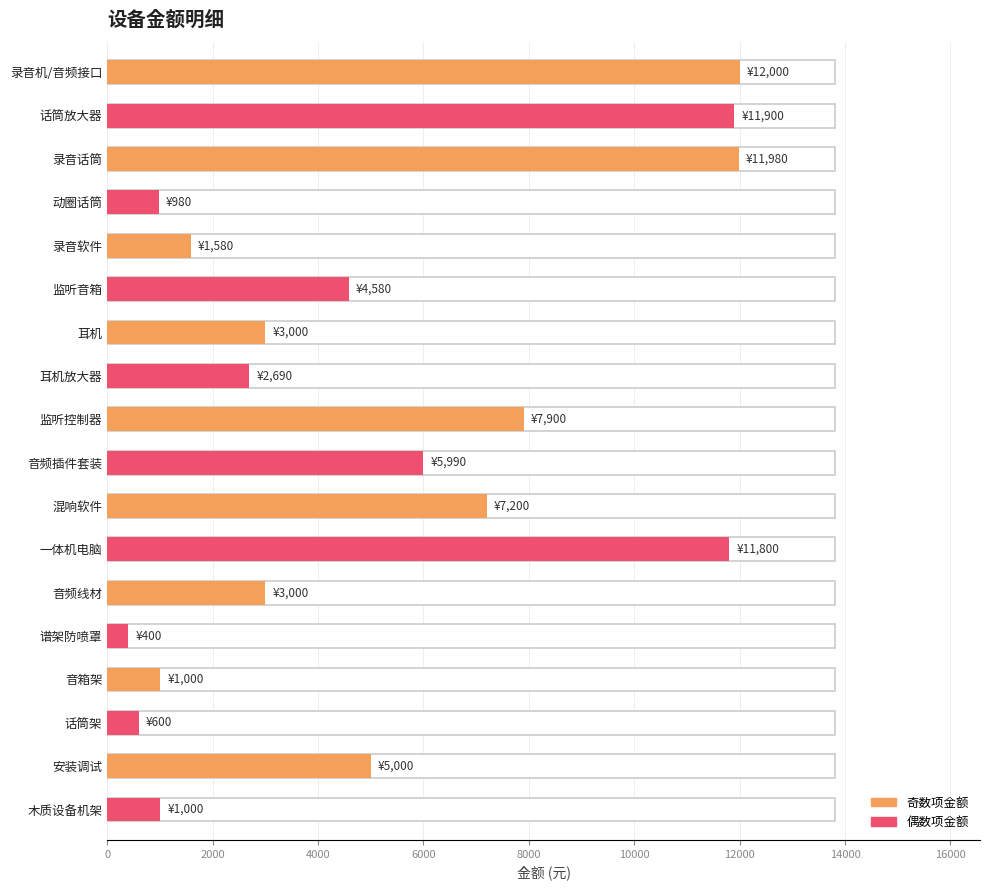

At which label is the value closest to 6200?

音频插件套装